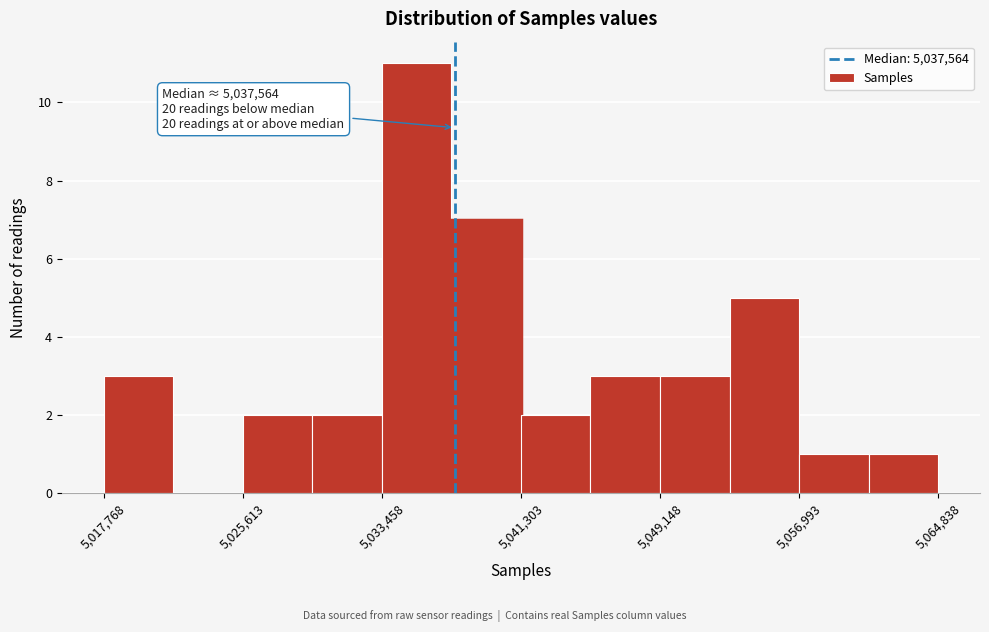

Read against the x-axis, roughly where is the centre of the tallest bar?

5035000